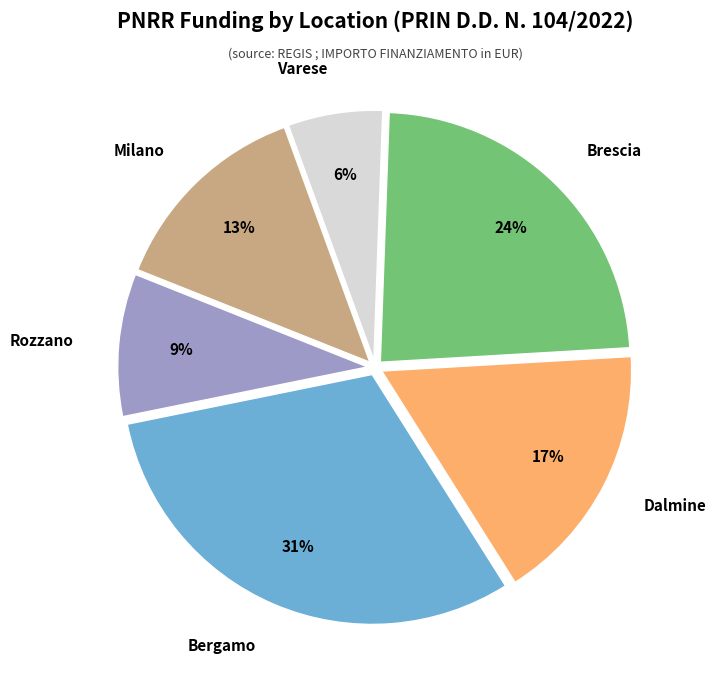

Approximately how many times larger is the value at Varese compared to Milano?

0.5